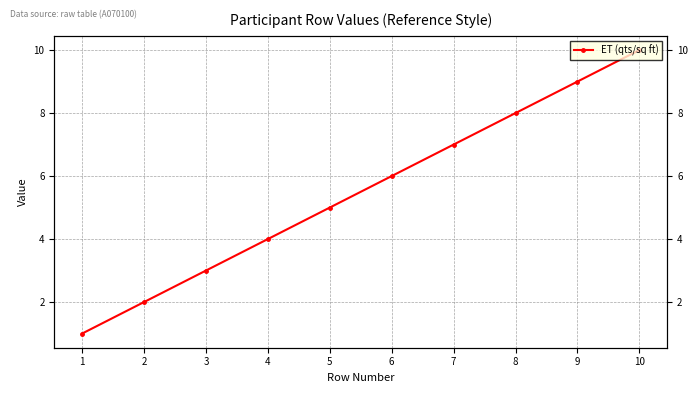

What is the value of the 8th point from the left?

8